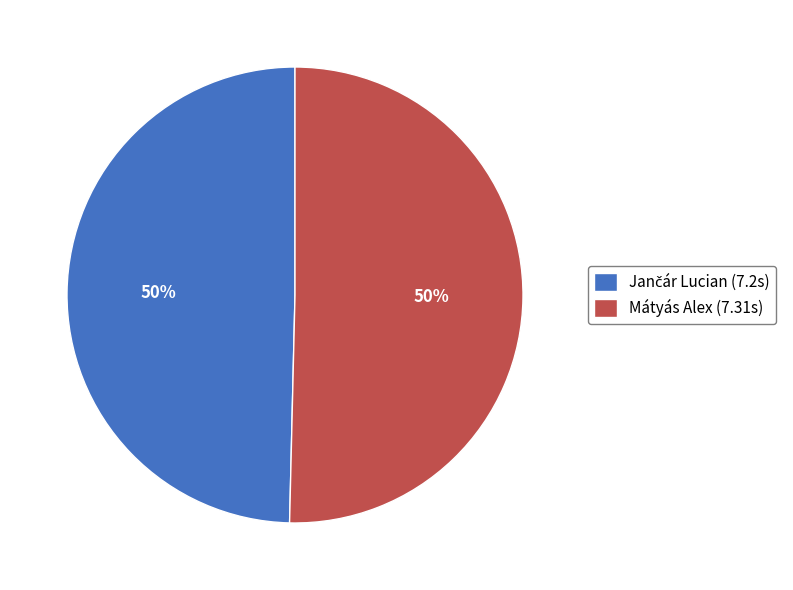

To the nearest percent, what portion does Mátyás Alex represent?

50%